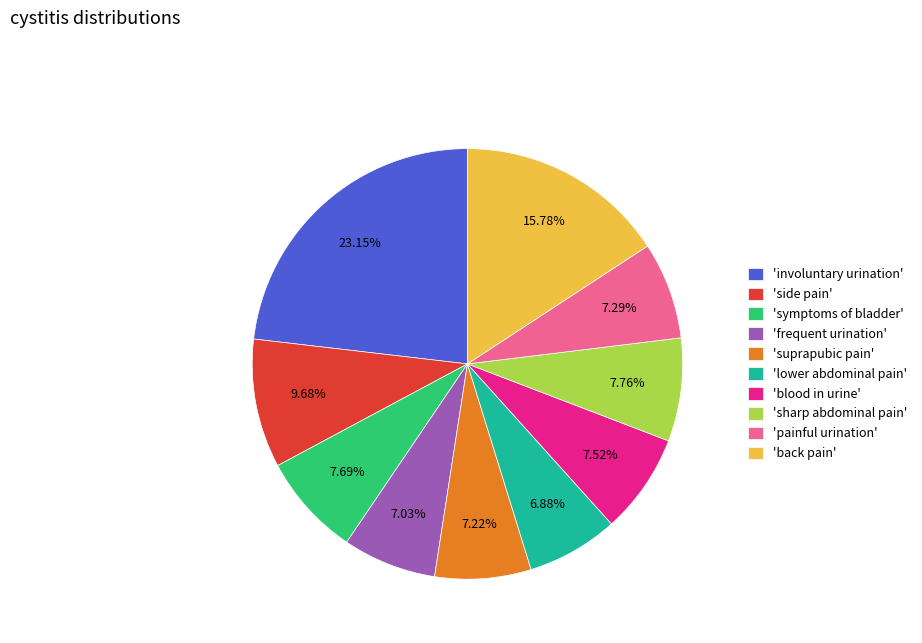

Which slice is the largest?

'involuntary urination'